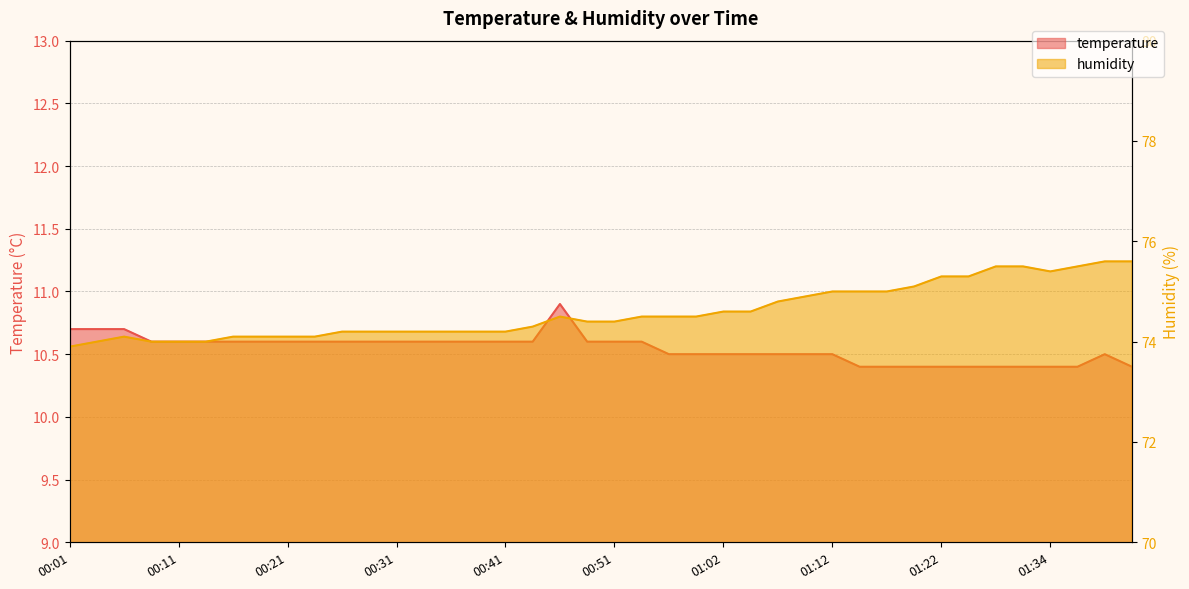

What is the smallest value displayed?

10.4